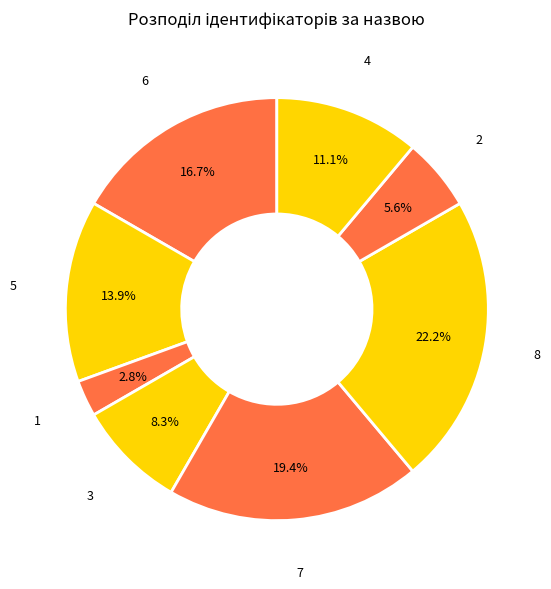

How many segments does this pie chart have?

8